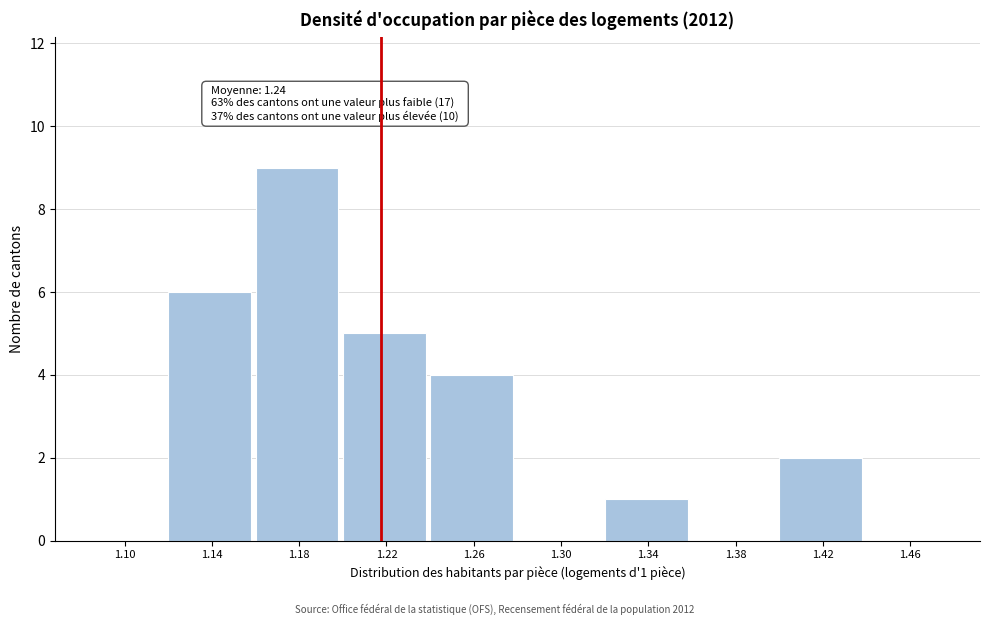

Reading left to right, transcribe all the data shown in this chart.

1.10=0	1.14=6	1.18=9	1.22=5	1.26=4	1.30=0	1.34=1	1.38=0	1.42=2	1.46=0